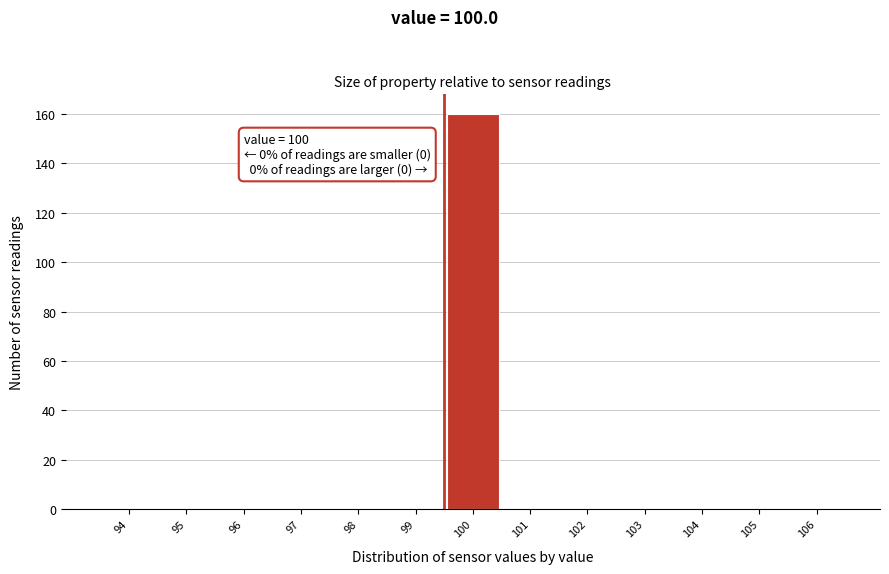

Reading left to right, extract all data points from this chart.

94=0	95=0	96=0	97=0	98=0	99=0	100=160	101=0	102=0	103=0	104=0	105=0	106=0